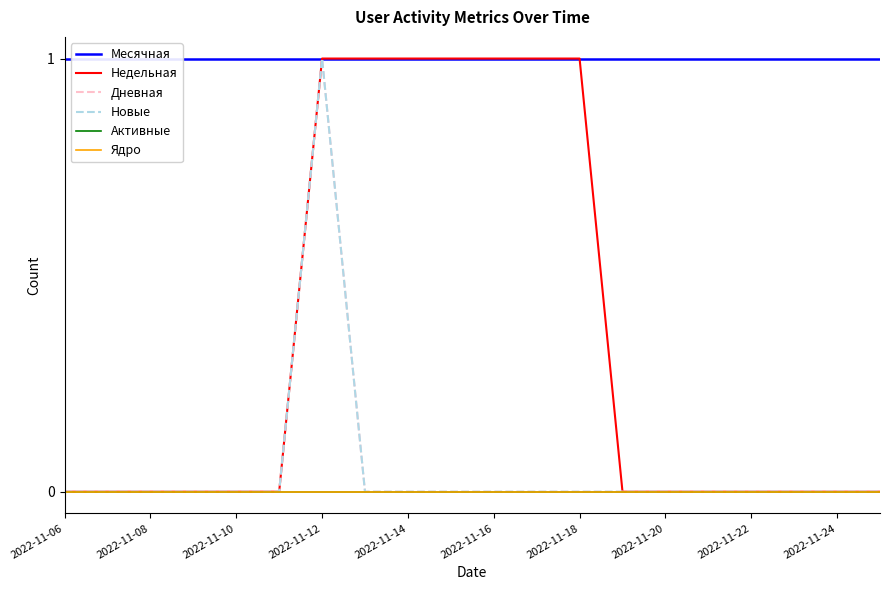

True or false: Активные and Недельная cross at least once.

False